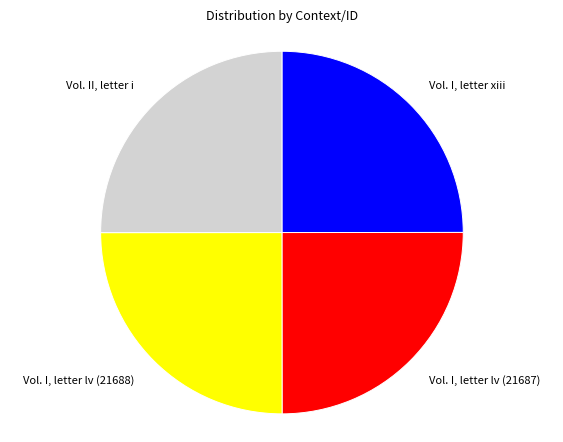

How many slices are in this pie chart?

4